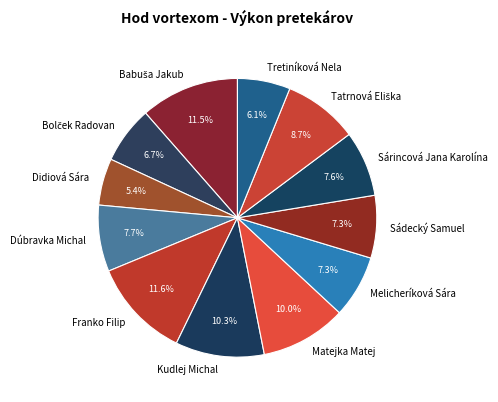

Which slice is the smallest?

Didiová Sára